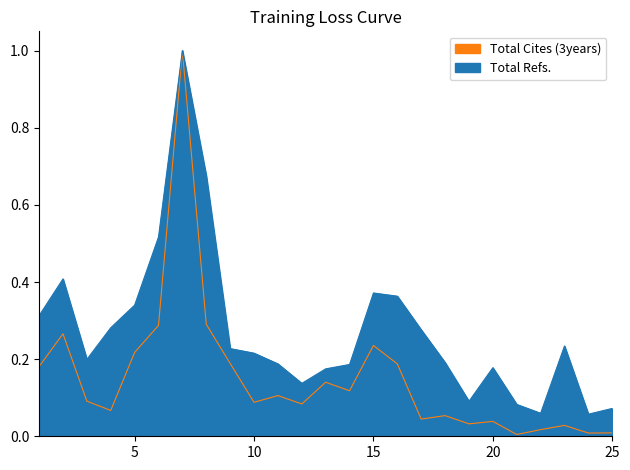

What is the total value across all series at 3?

0.3